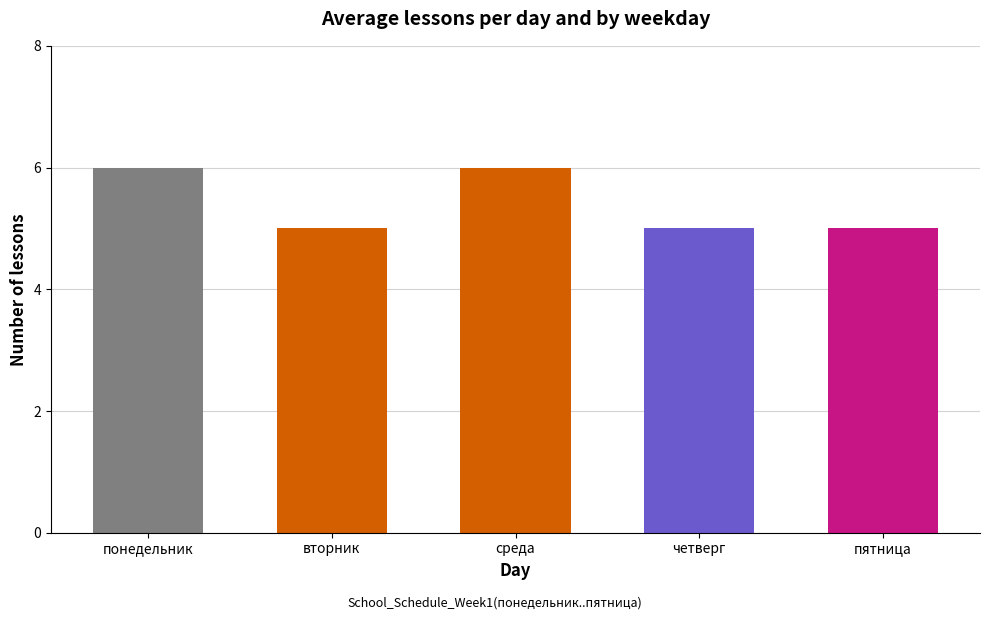

What is the smallest value displayed?

5